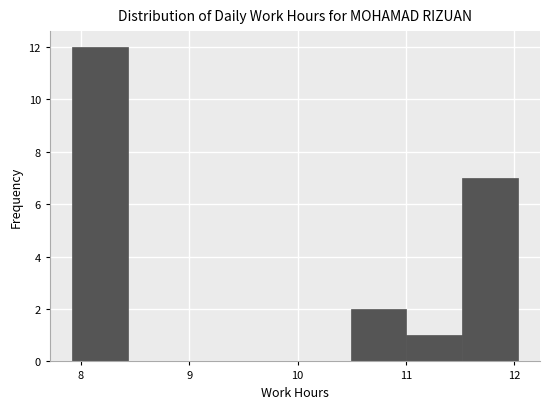

Reading left to right, list every bar in this chart as the range it spans on the x-axis followed by its height. Neither the bar edges nor the heights are printed on the chart, so give them approximately, as read against the axes.

7.9 to 8.4: 12
8.4 to 8.9: 0
8.9 to 9.5: 0
9.5 to 10.0: 0
10.0 to 10.5: 0
10.5 to 11.0: 2
11.0 to 11.5: 1
11.5 to 12.0: 7